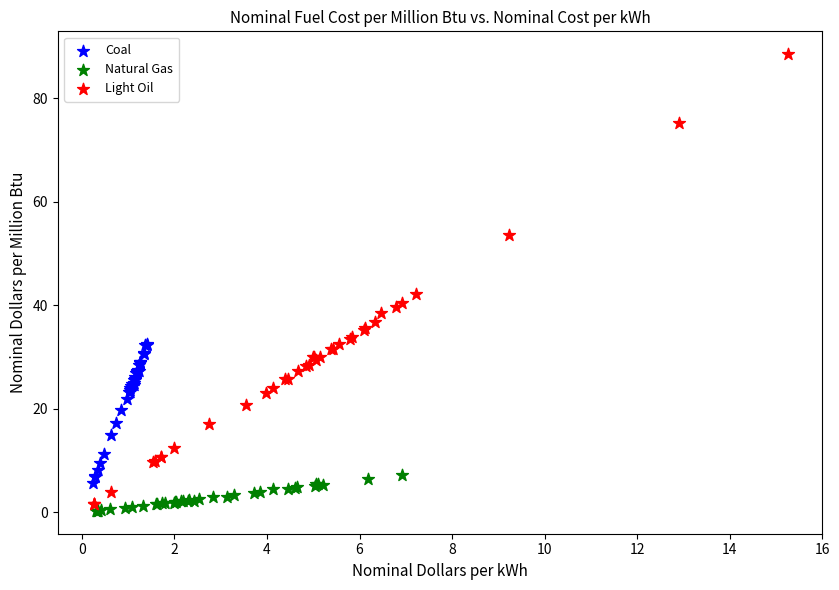

Which series contains the highest Y value?

Light Oil